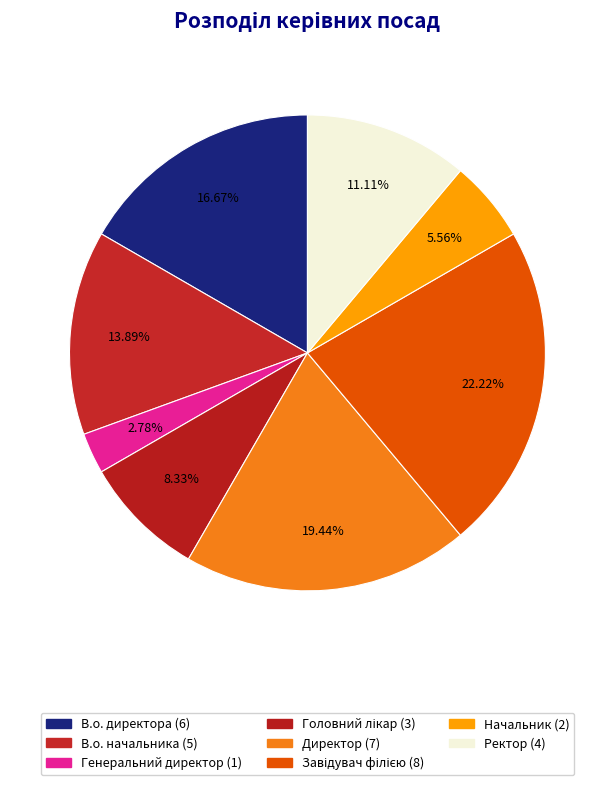

How many slices are in this pie chart?

8